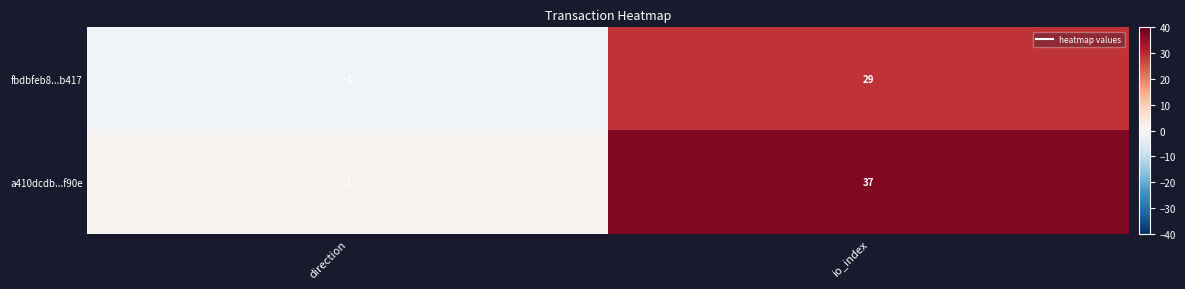

What is the difference between the maximum and minimum values in the fbdbfeb8...b417 series?

30